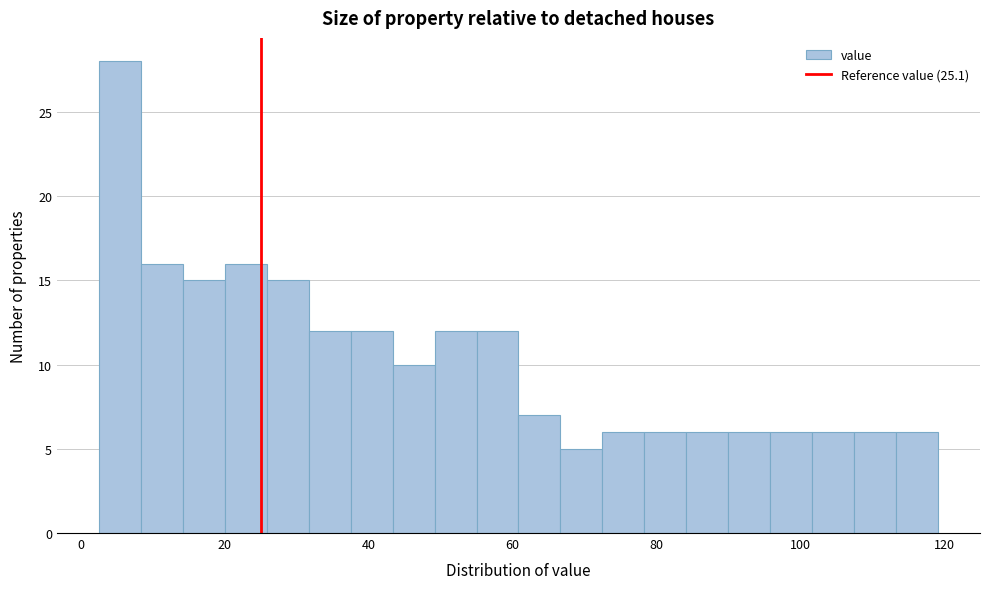

Read against the x-axis, roughly where is the centre of the tallest bar?

6